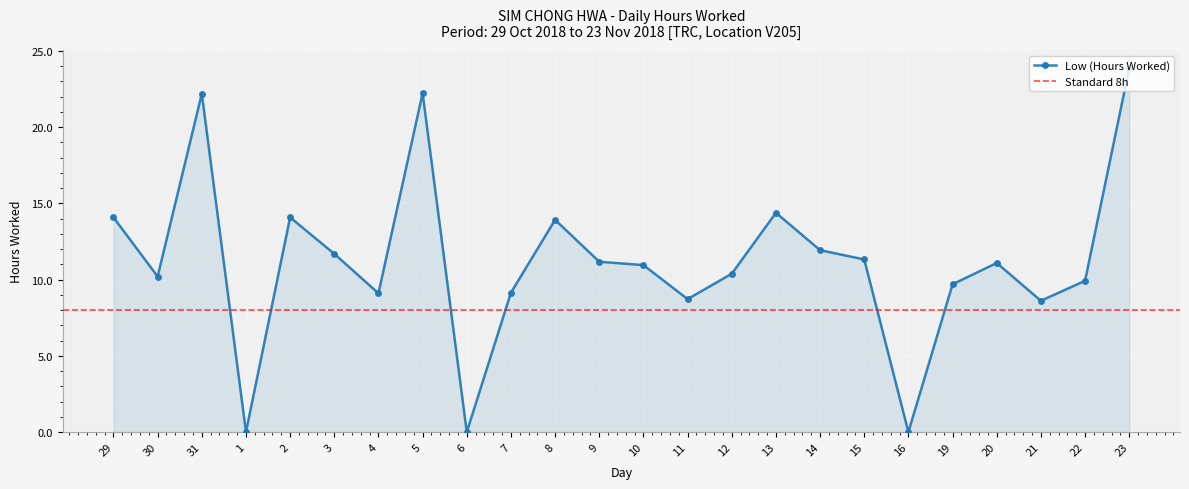

What is the difference between the maximum and minimum values?

23.9